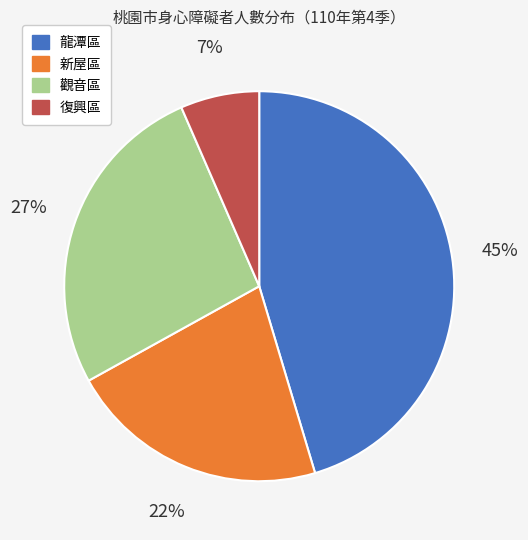

Count the number of slices in the pie.

4